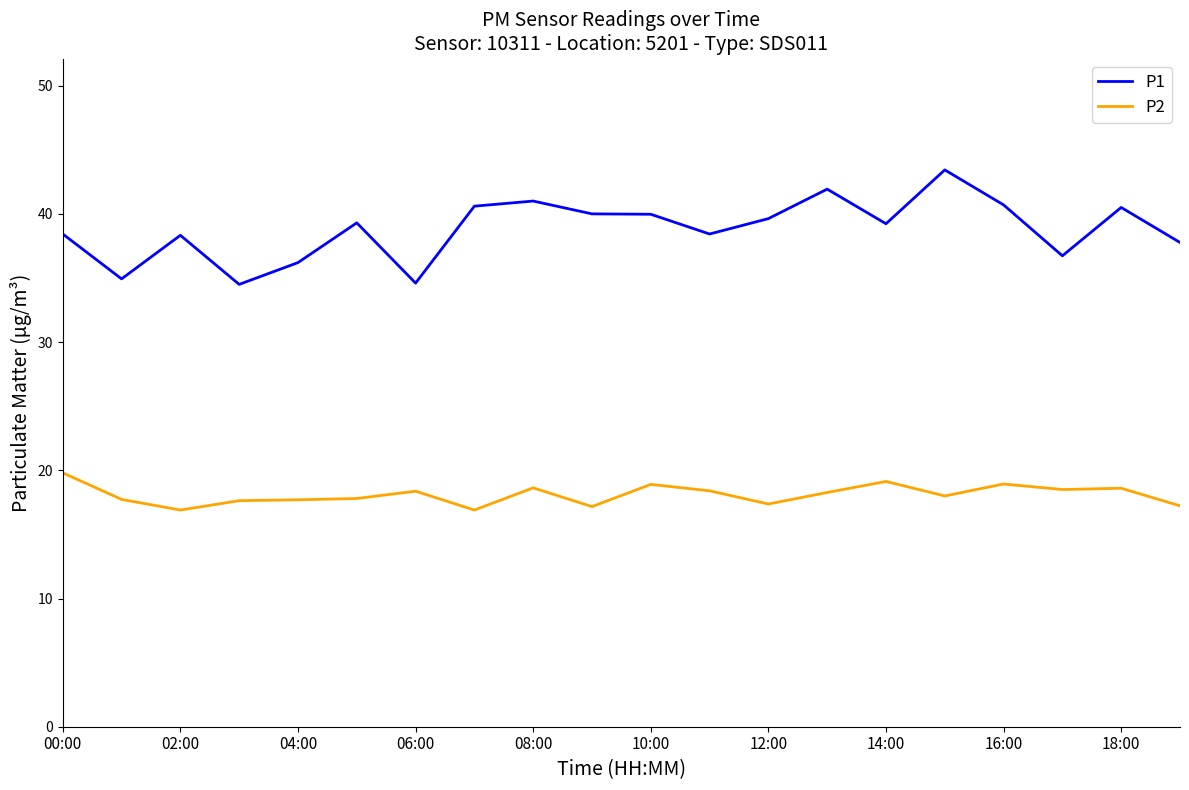

Which series has the widest spread of values?

P1